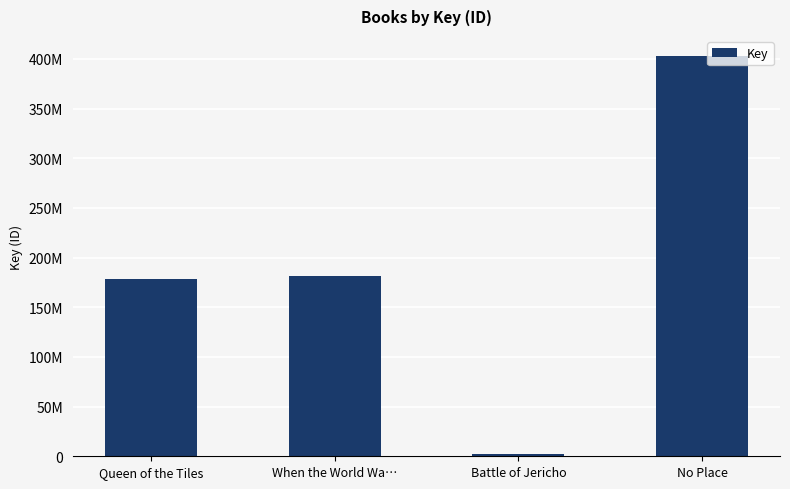

Does the chart contain any negative values?

No